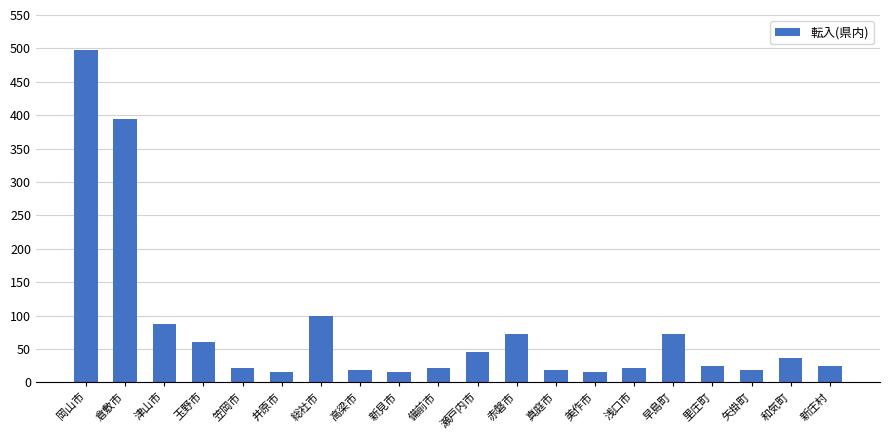

What is the difference between the maximum and minimum values?

482